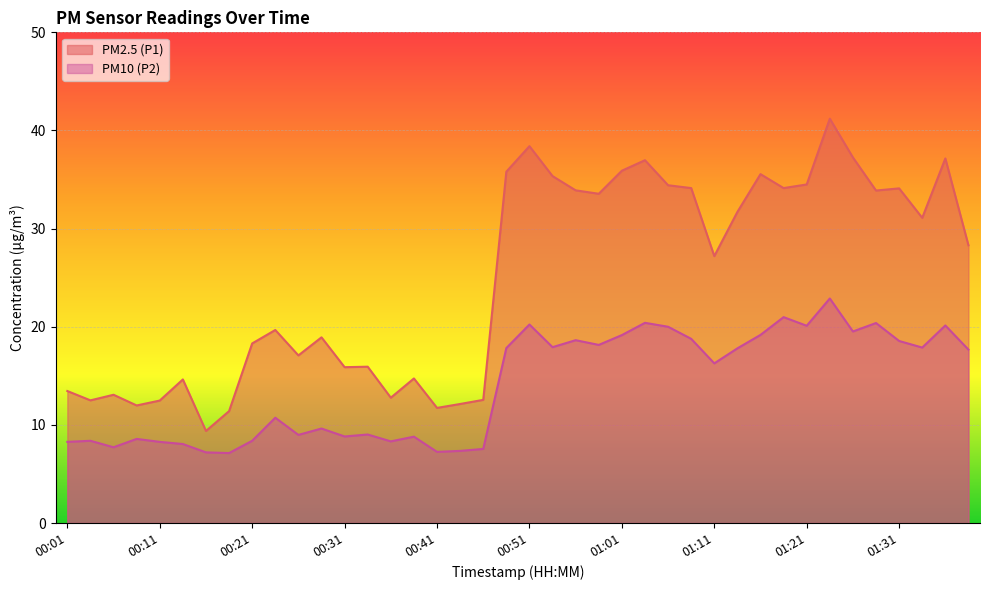

Reading left to right, what are all the values shown in this chart?

PM2.5 (P1): 00:01=13.4	00:04=12.5	00:06=13.1	00:09=12.0	00:11=12.5	00:14=14.6	00:16=9.4	00:19=11.4	00:21=18.3	00:23=19.7	00:26=17.1	00:28=18.9	00:31=15.9	00:33=15.9	00:36=12.8	00:38=14.7	00:41=11.7	00:43=12.1	00:46=12.6	00:48=35.8	00:51=38.4	00:53=35.4	00:56=33.9	00:58=33.5	01:01=35.9	01:04=37.0	01:06=34.4	01:09=34.1	01:11=27.2	01:14=31.7	01:16=35.5	01:18=34.1	01:21=34.5	01:23=41.2	01:26=37.2	01:28=33.9	01:31=34.1	01:33=31.1	01:38=37.1	01:41=28.3
PM10 (P2): 00:01=8.3	00:04=8.4	00:06=7.7	00:09=8.6	00:11=8.3	00:14=8.1	00:16=7.2	00:19=7.1	00:21=8.4	00:23=10.7	00:26=9.0	00:28=9.6	00:31=8.8	00:33=9.0	00:36=8.3	00:38=8.8	00:41=7.2	00:43=7.3	00:46=7.5	00:48=17.8	00:51=20.2	00:53=17.9	00:56=18.6	00:58=18.1	01:01=19.1	01:04=20.4	01:06=20.0	01:09=18.8	01:11=16.3	01:14=17.8	01:16=19.2	01:18=21.0	01:21=20.1	01:23=22.9	01:26=19.5	01:28=20.4	01:31=18.6	01:33=17.9	01:38=20.1	01:41=17.7